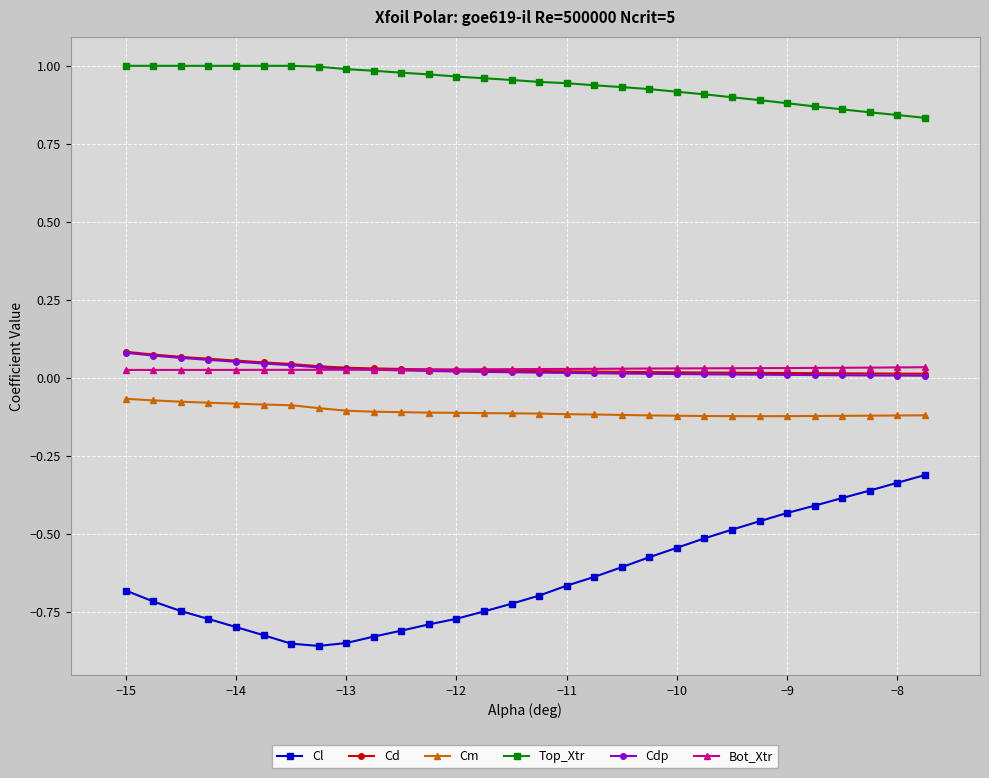

Which series has the largest total across all categories?

Top_Xtr